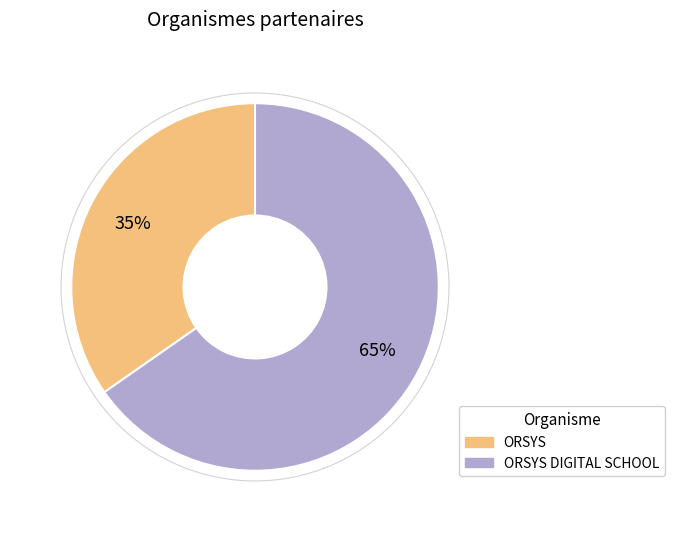

To the nearest percent, what portion does ORSYS DIGITAL SCHOOL represent?

65%